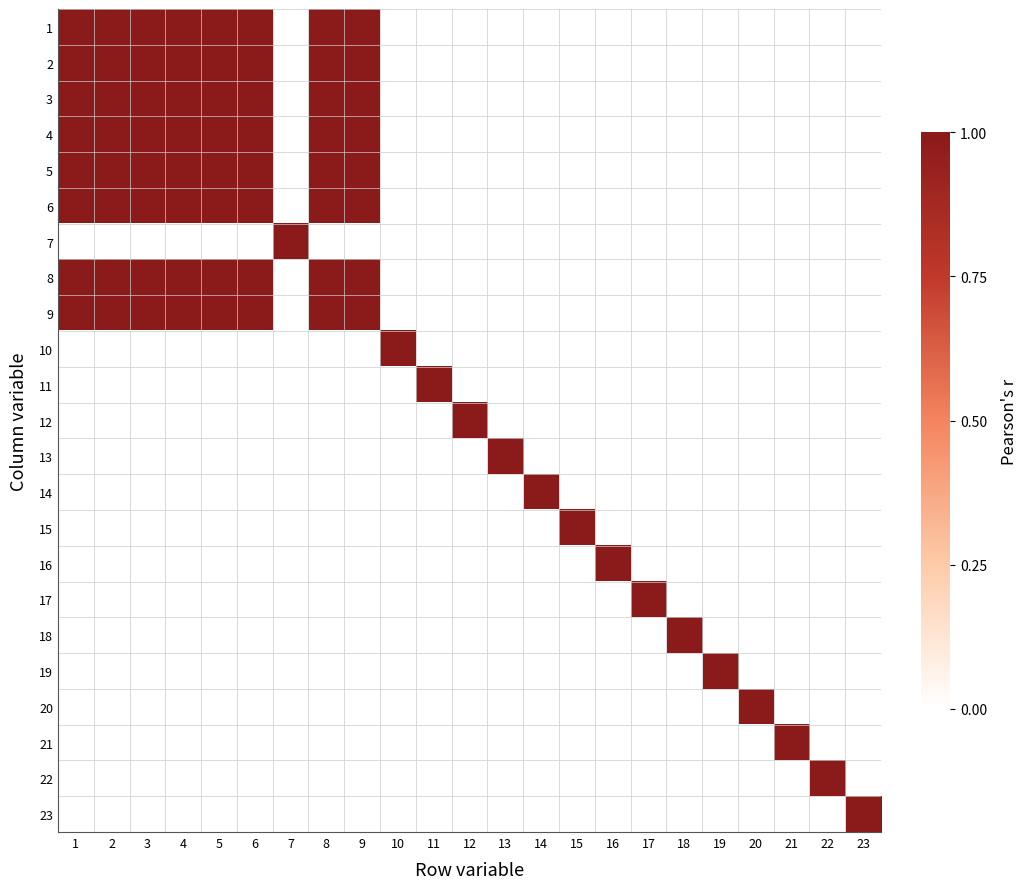

Rank the series at 20 from highest to lowest value.

20, 1, 2, 3, 4, 5, 6, 7, 8, 9, 10, 11, 12, 13, 14, 15, 16, 17, 18, 19, 21, 22, 23